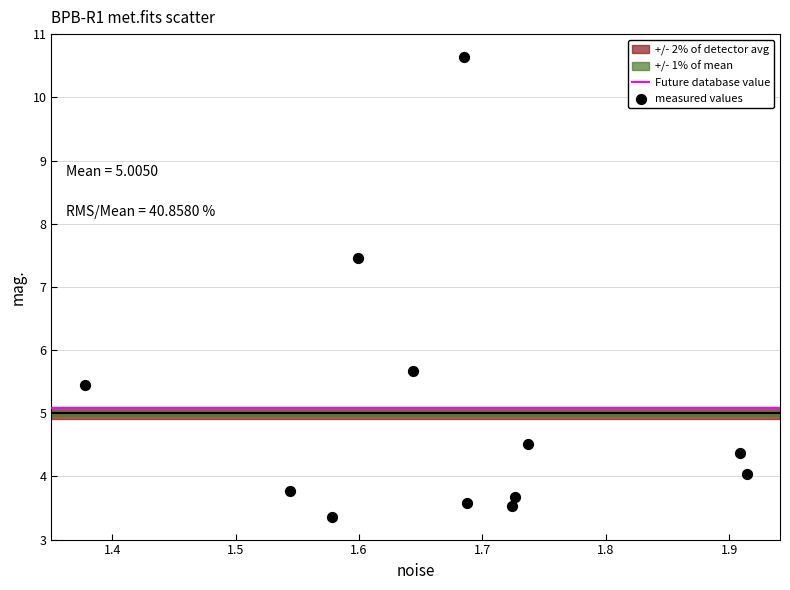

What is the range of Y values (max minus min)?

7.3